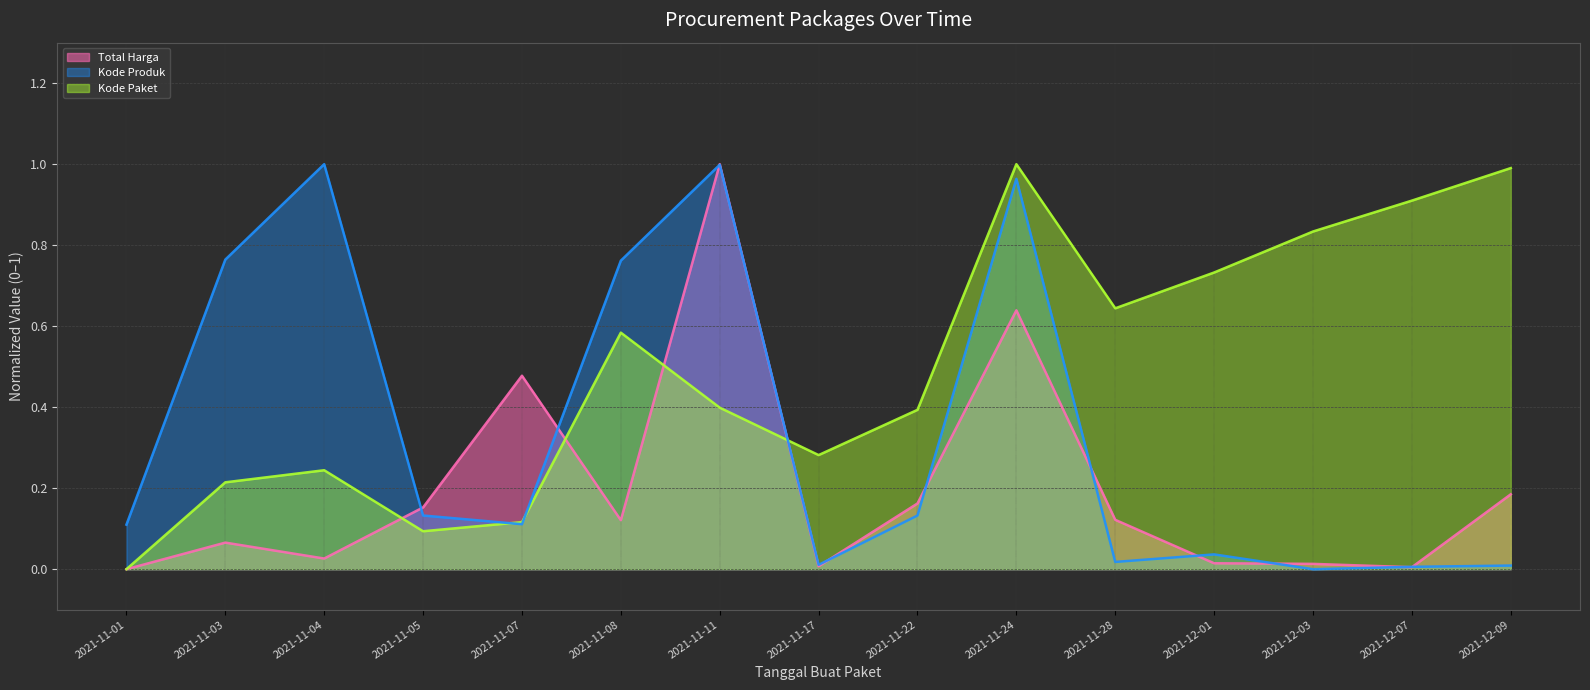

Does the chart have visible grid lines?

Yes